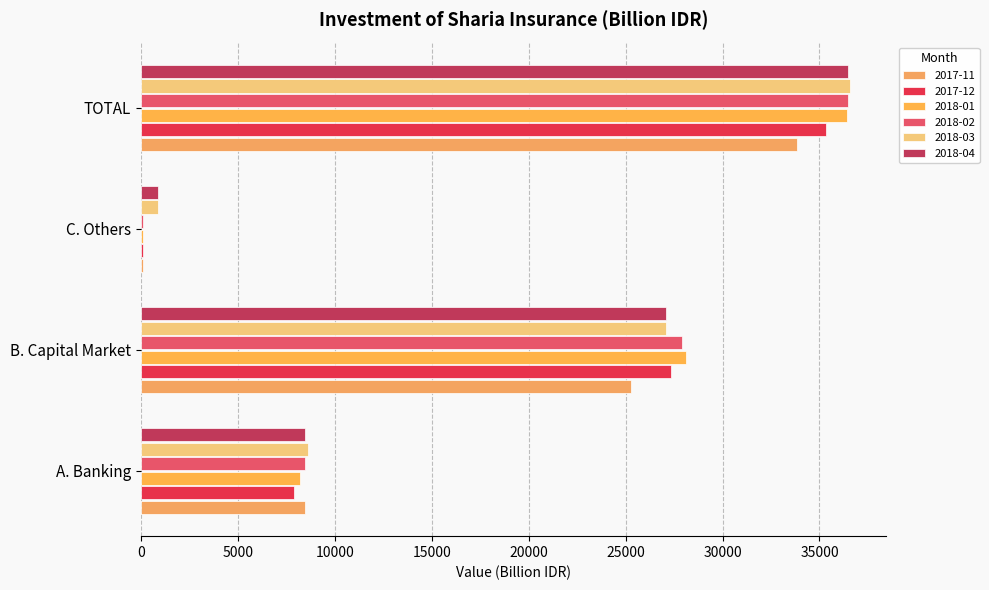

Is the value of 2017-11 at TOTAL greater than the value of 2018-03 at C. Others?

Yes